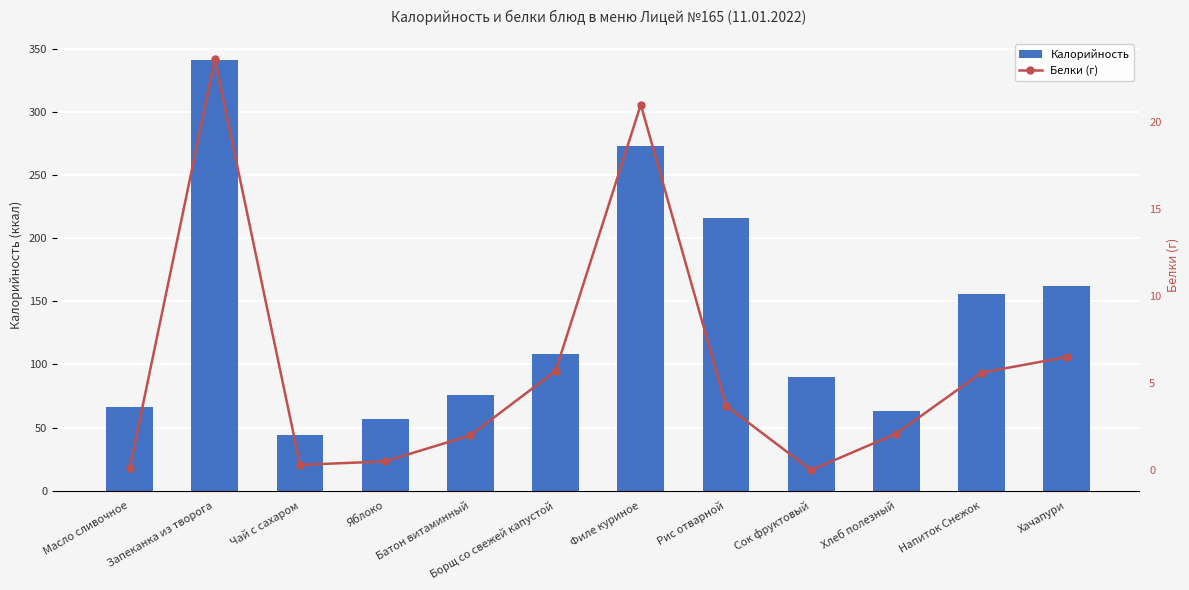

What is the average value of the Белки (г) series?

5.9